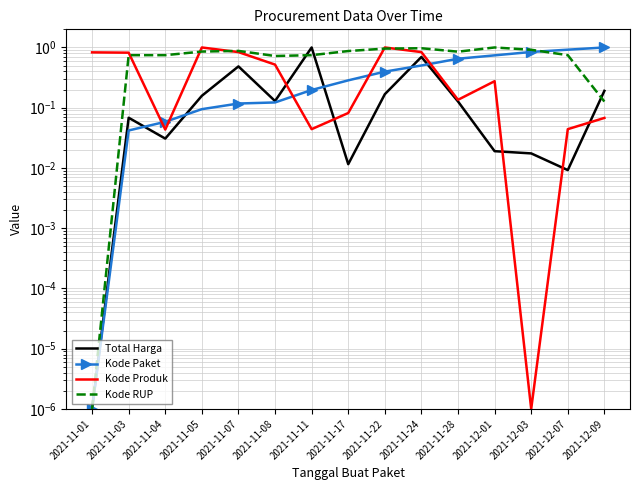

At how many categories does at least one series exceed 0?

15